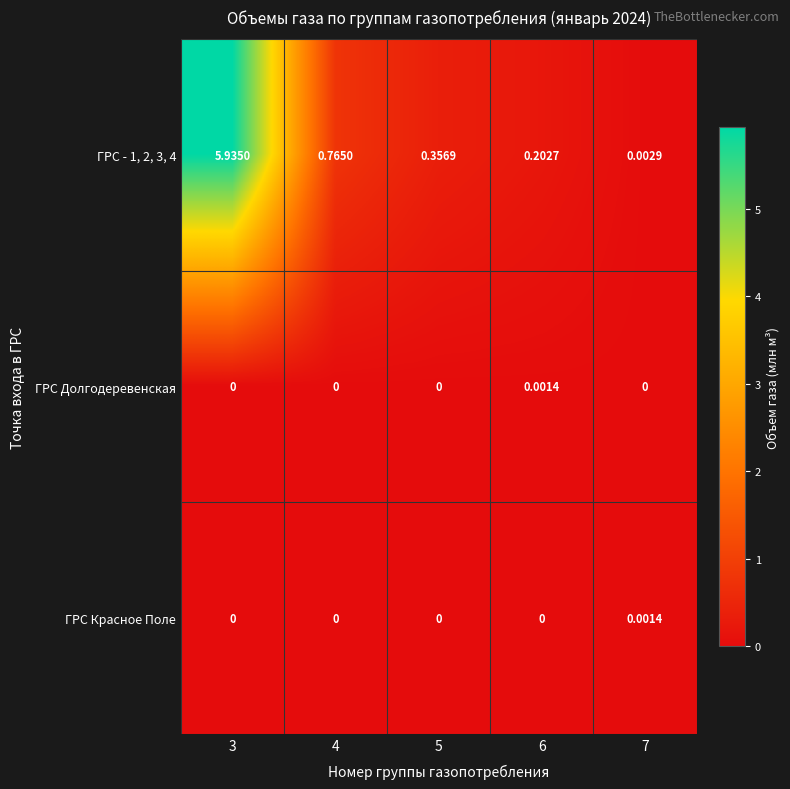

Reading left to right, list all the values displayed in this chart.

ГРС - 1, 2, 3, 4: 3=5.9	4=0.8	5=0.4	6=0.2	7=0.0
ГРС Долгодеревенская: 3=0.0	4=0.0	5=0.0	6=0.0	7=0.0
ГРС Красное Поле: 3=0.0	4=0.0	5=0.0	6=0.0	7=0.0